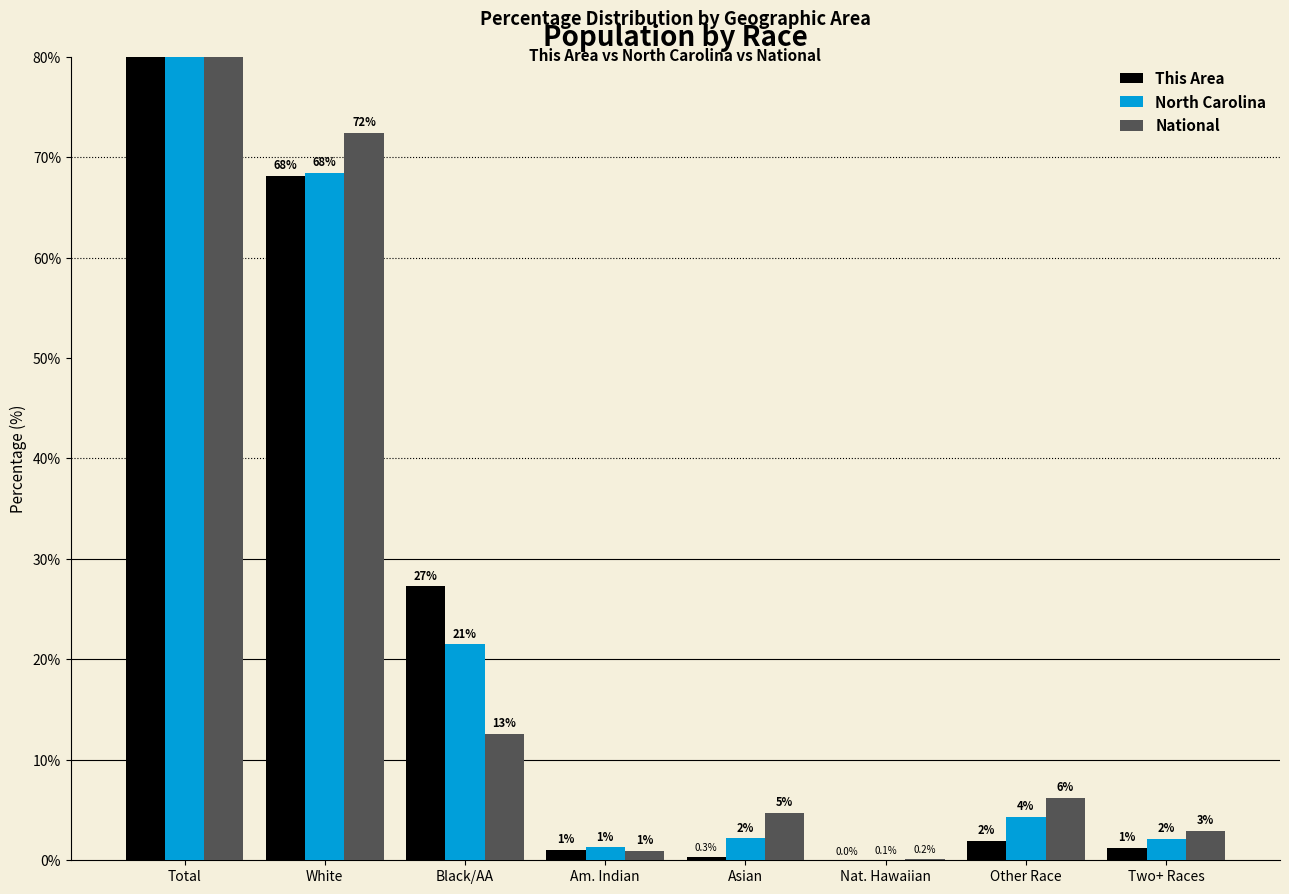

What are all the series names shown in the legend?

This Area, North Carolina, National